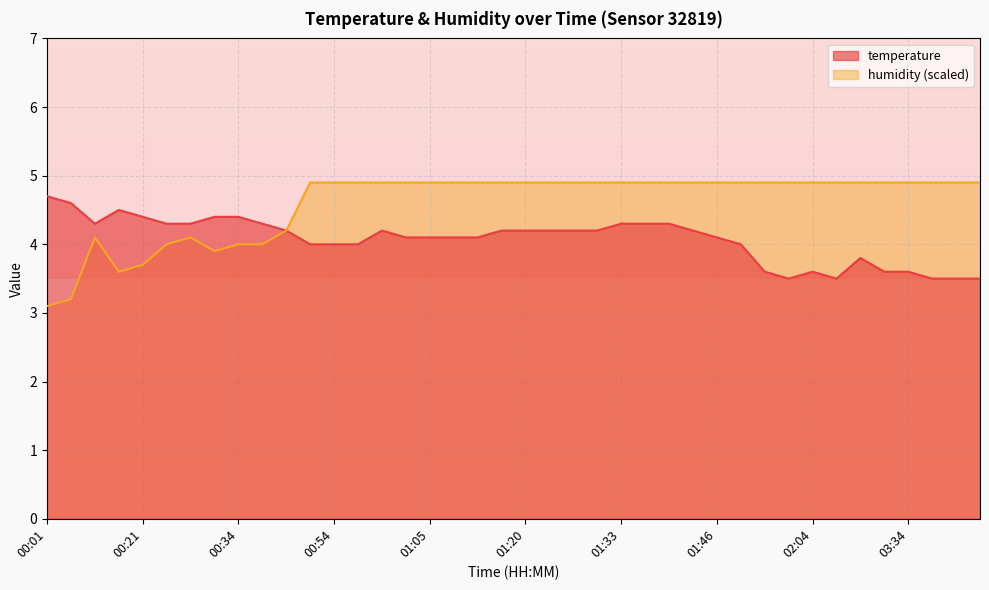

What is the label of the 34th point from the right?

00:26